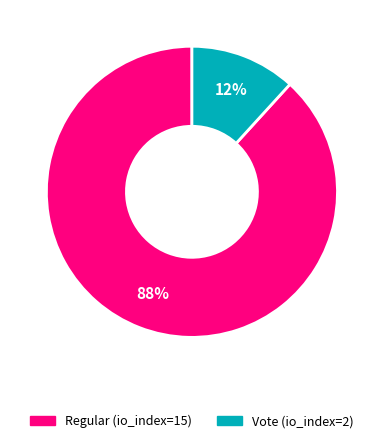

The Regular (io_index=15) slice represents 99% of the pie. True or false?

False